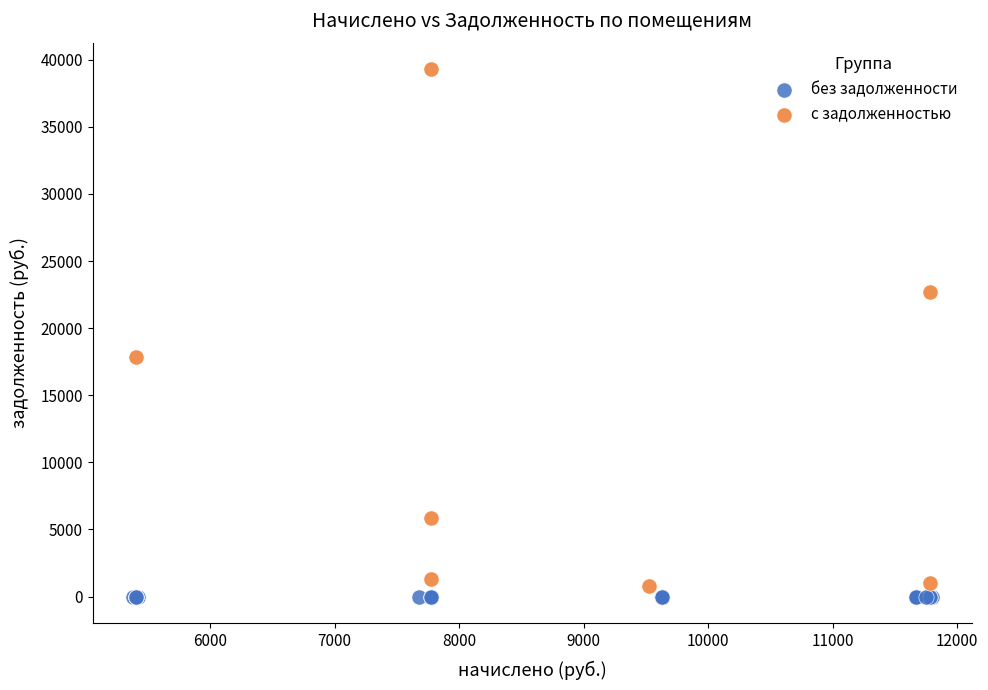

What are all the series names shown in the legend?

без задолженности, с задолженностью